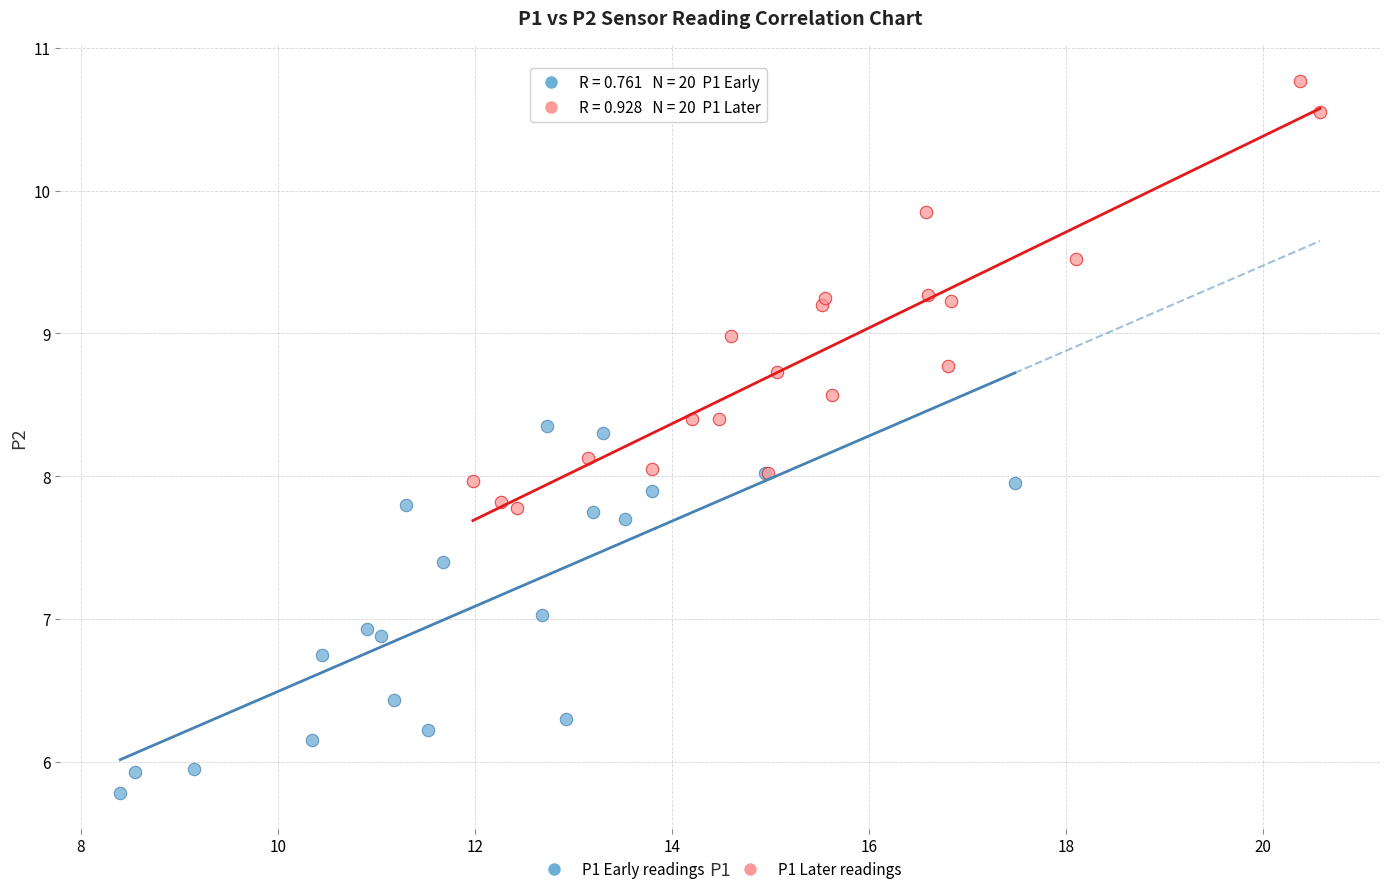

Which series reaches the minimum Y coordinate?

P1 Early readings